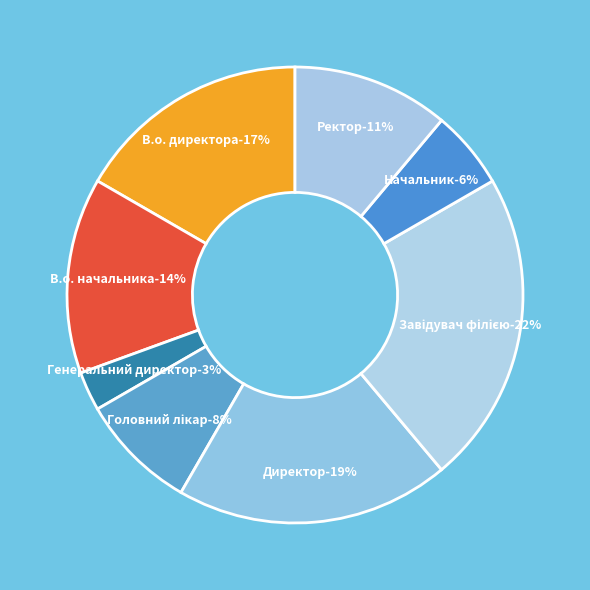

To the nearest percent, what percentage of the pie is В.о. директора?

17%